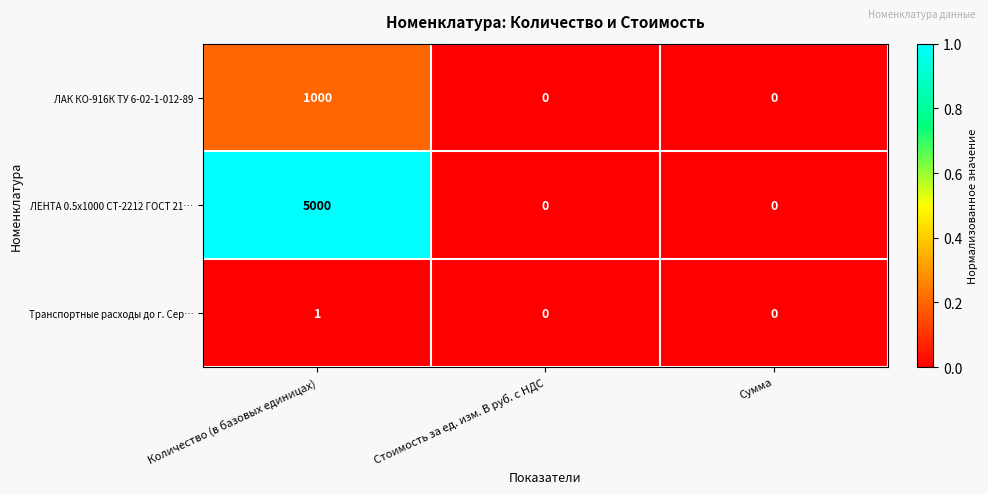

Reading left to right, what are all the values shown in this chart?

ЛАК КО-916К ТУ 6-02-1-012-89: Количество (в базовых единицах)=1000	Стоимость за ед. изм. В руб. с НДС=0	Сумма=0
ЛЕНТА 0.5х1000 СТ-2212 ГОСТ 21…: Количество (в базовых единицах)=5000	Стоимость за ед. изм. В руб. с НДС=0	Сумма=0
Транспортные расходы до г. Сер…: Количество (в базовых единицах)=1	Стоимость за ед. изм. В руб. с НДС=0	Сумма=0